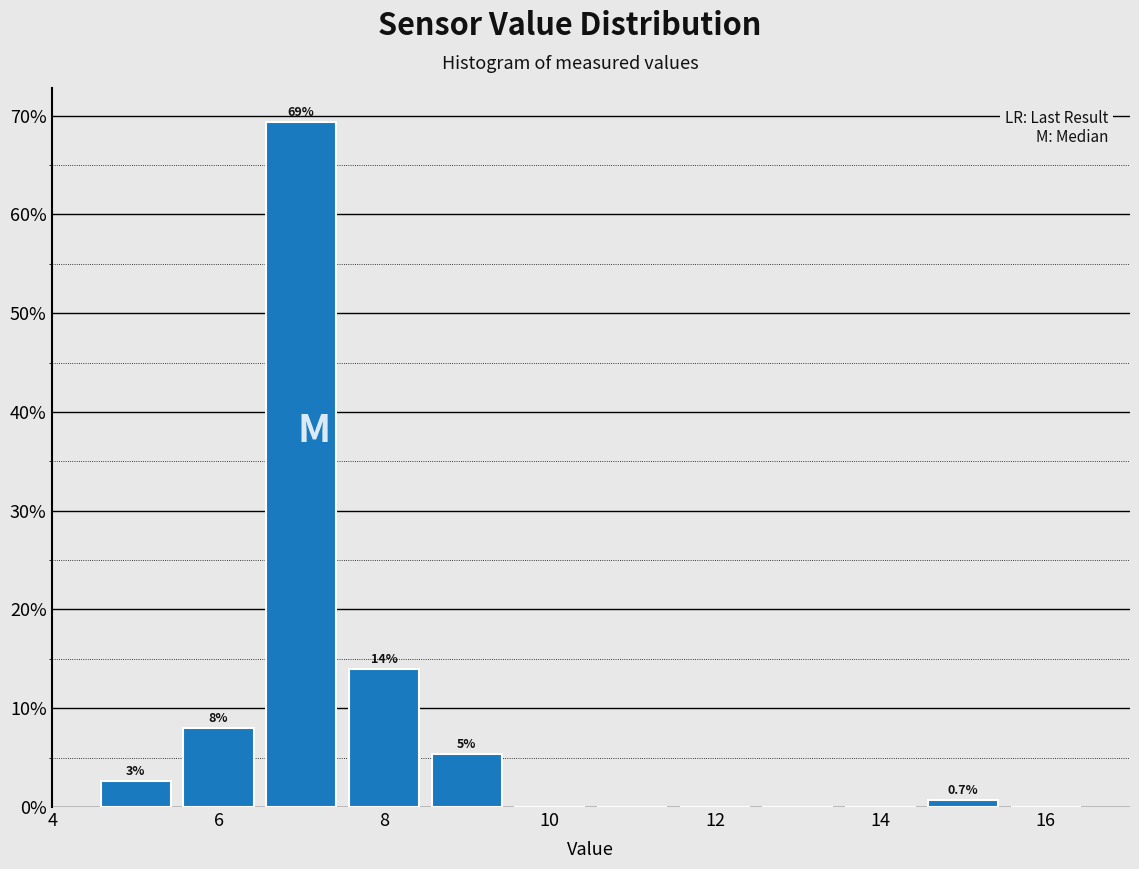

Which range on the x-axis has the tallest bar?

6.5 to 7.5